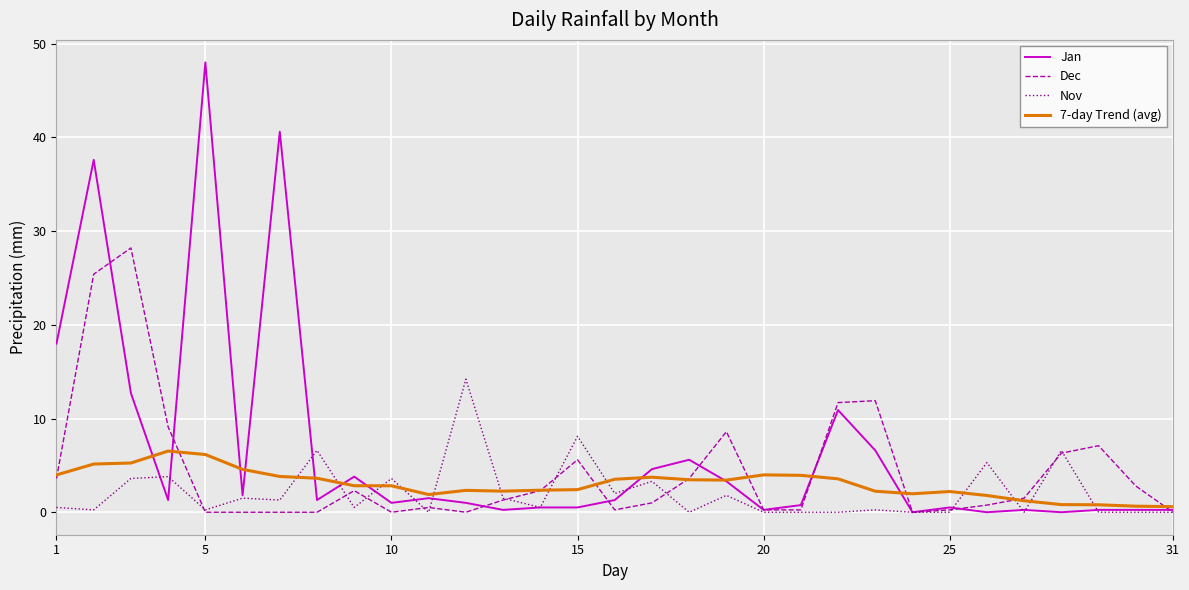

List the series in order of their peak value, lowest first.

7-day Trend (avg), Nov, Dec, Jan